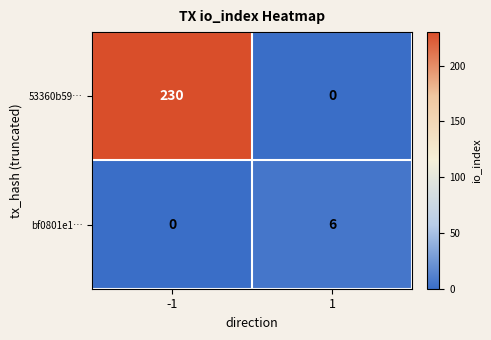

The value of bf0801e1… at 1 is 3. True or false?

False